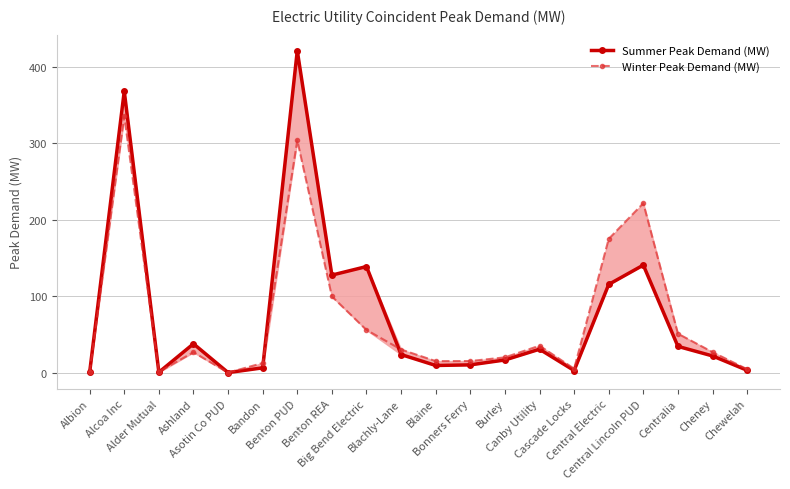

What is the difference between the Summer Peak Demand (MW) values at Central Electric and Benton PUD?

305.9